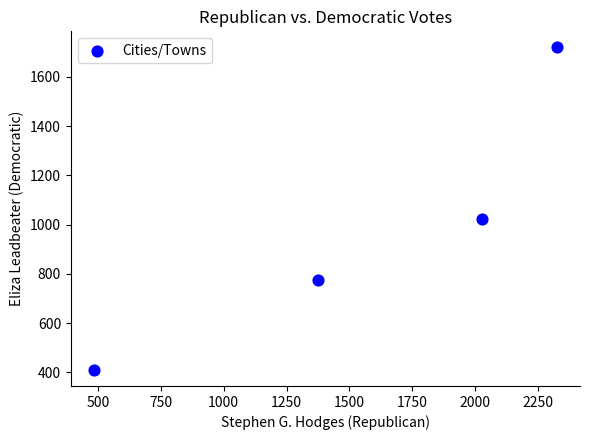

What is the average X value?

1552